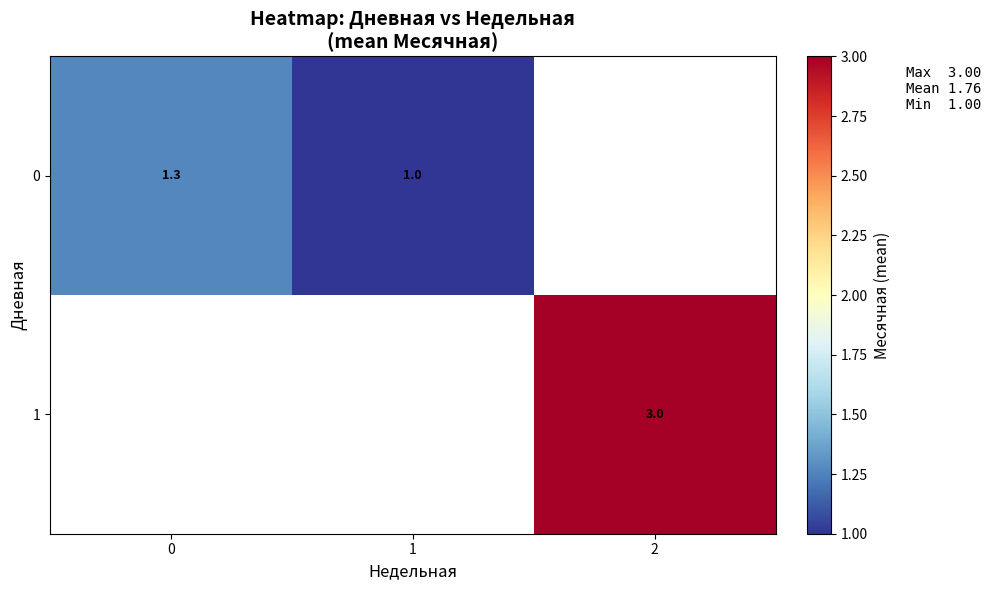

Is the value of 0 at 1 greater than the value of 1 at 1?

No